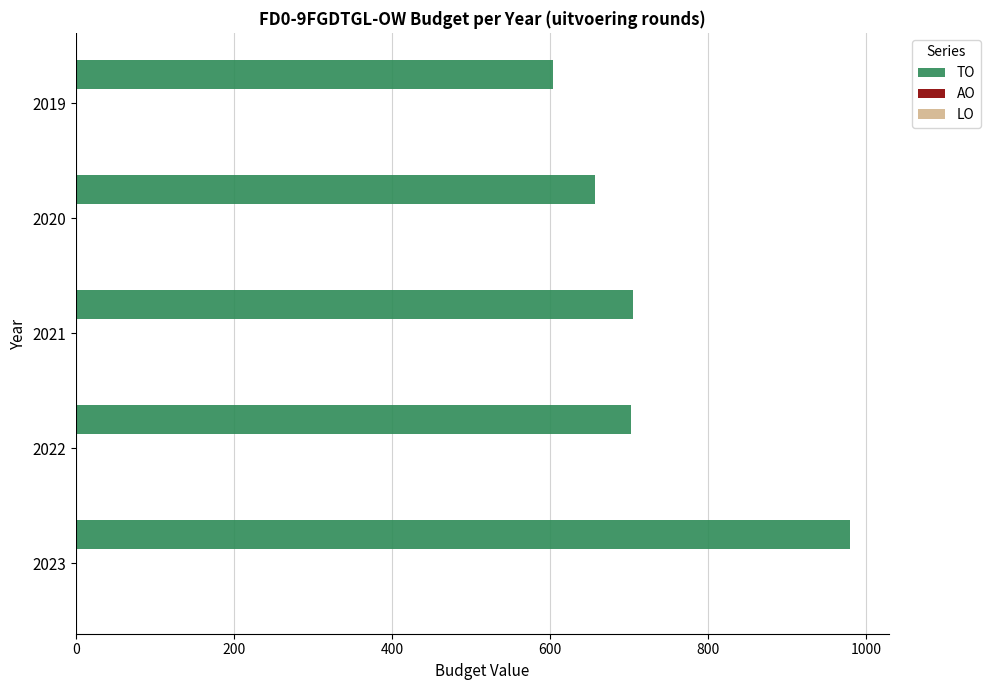

The chart shows a value of 980 at 2023. True or false?

True